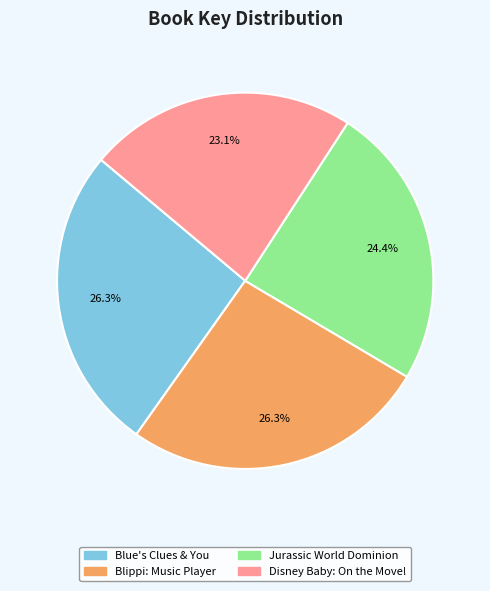

Does Disney Baby: On the Move! account for over 50% of the chart?

No